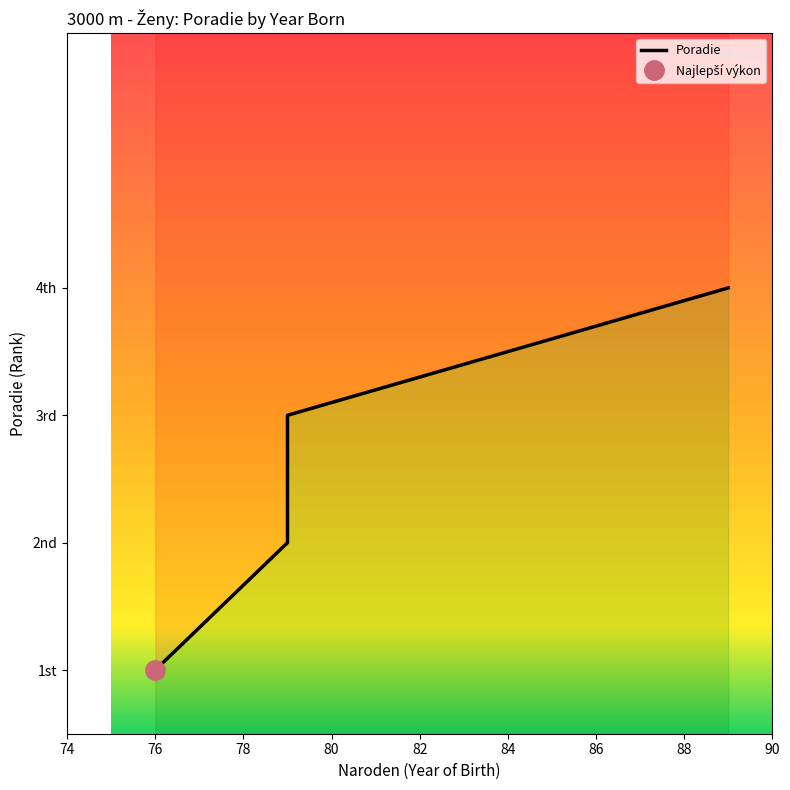

At which category does the chart reach its peak across all series?

89